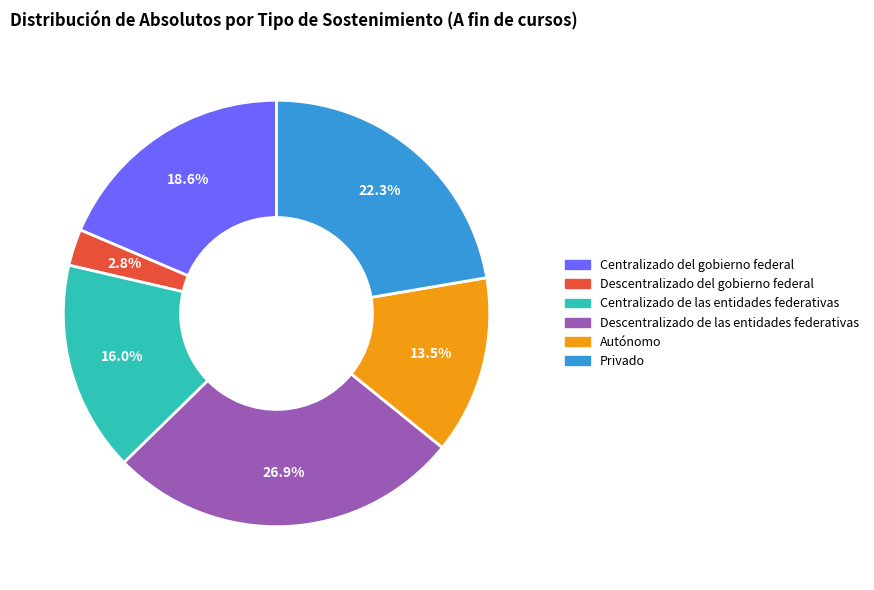

What is the total percentage of Descentralizado de las entidades federativas and Centralizado del gobierno federal?

45.5%